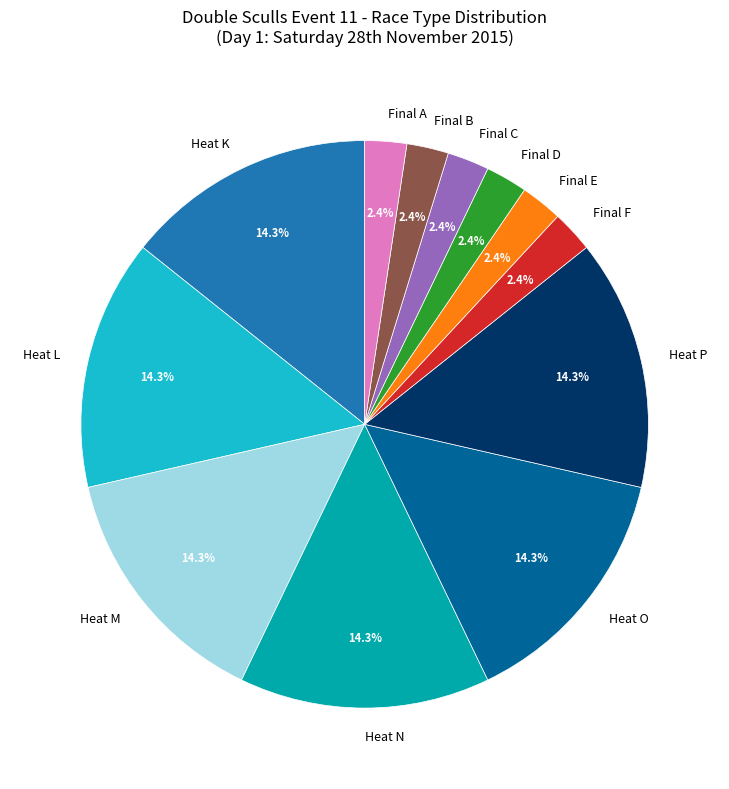

How many slices are in this pie chart?

12